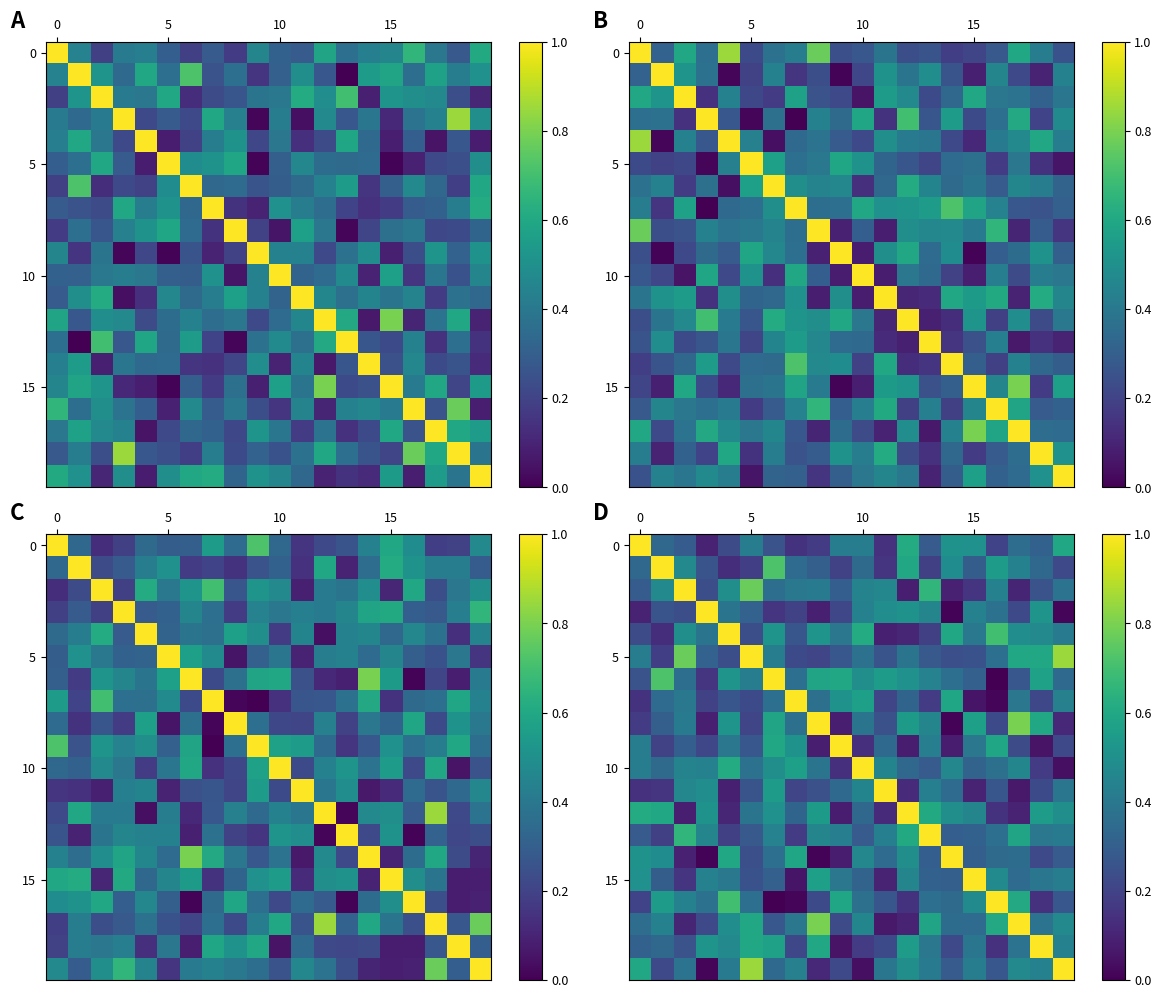

What is the difference between the highest and lowest values at 16?

1.0